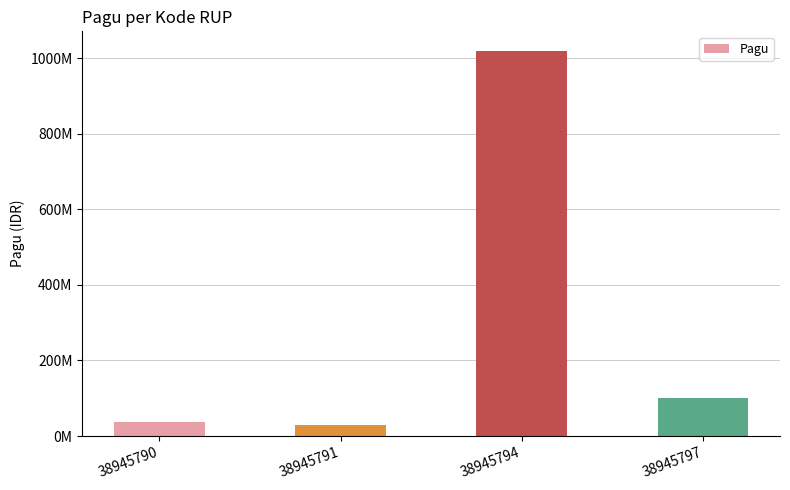

Where does the data first go above 100000000?

38945794